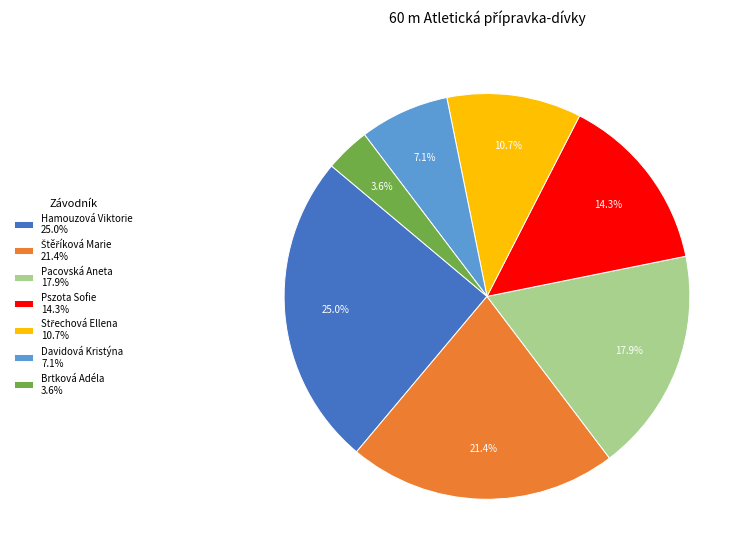

Approximately how many times larger is the value at Pszota Sofie 14.3% compared to Pacovská Aneta 17.9%?

0.8